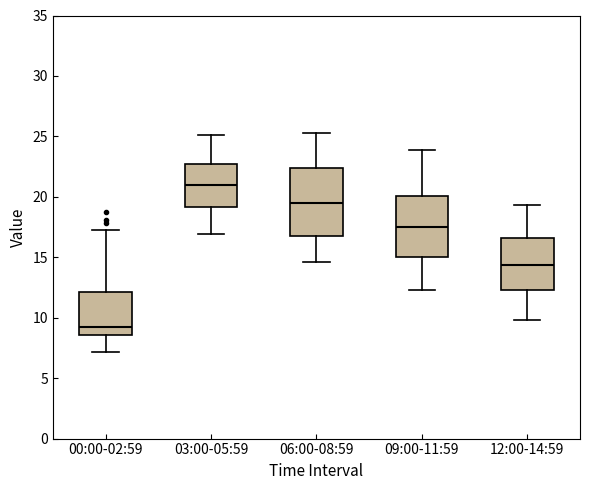

Which box is the tallest, from its lower edge to its upper edge?

06:00-08:59